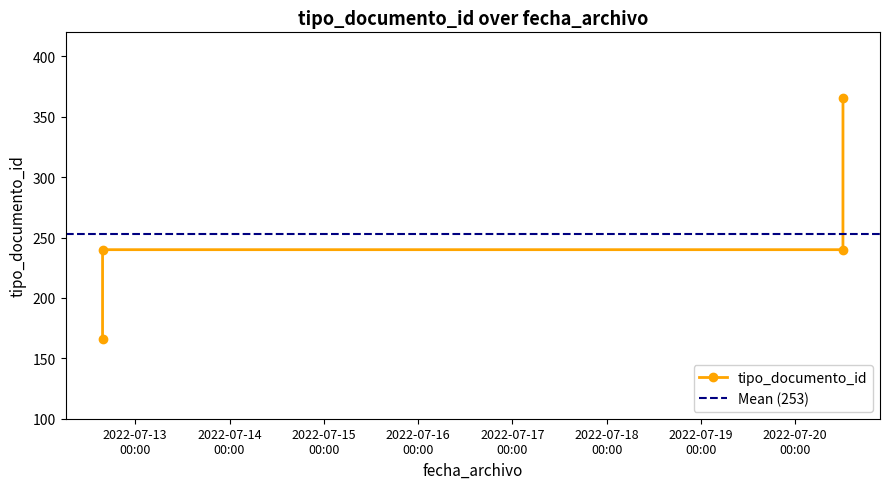

How many lines are shown in the chart?

1